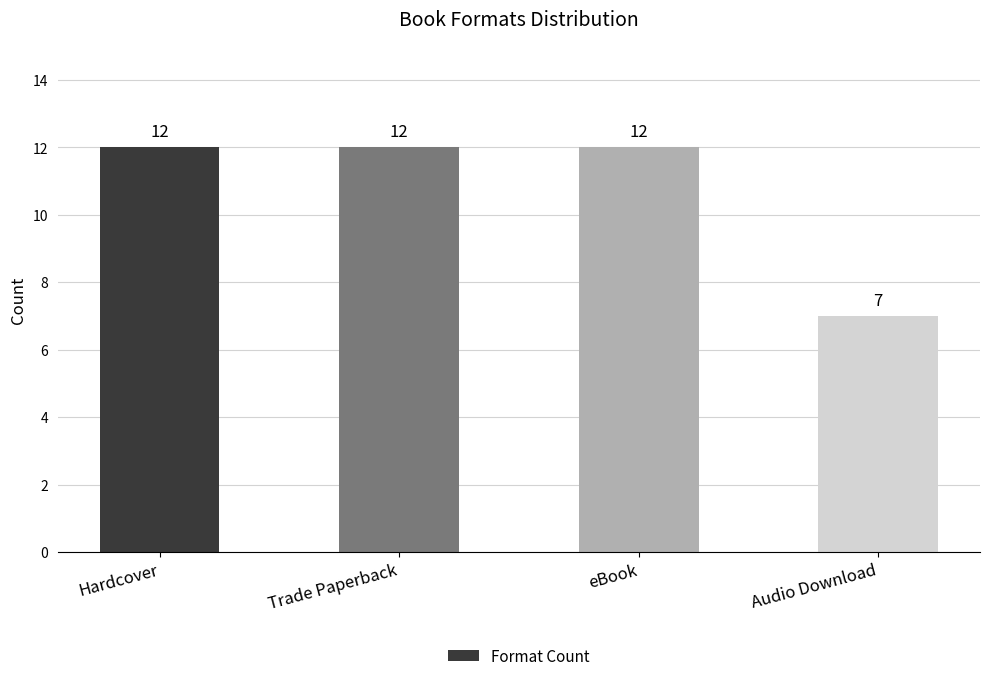

Which has a higher value, Hardcover or Audio Download?

Hardcover